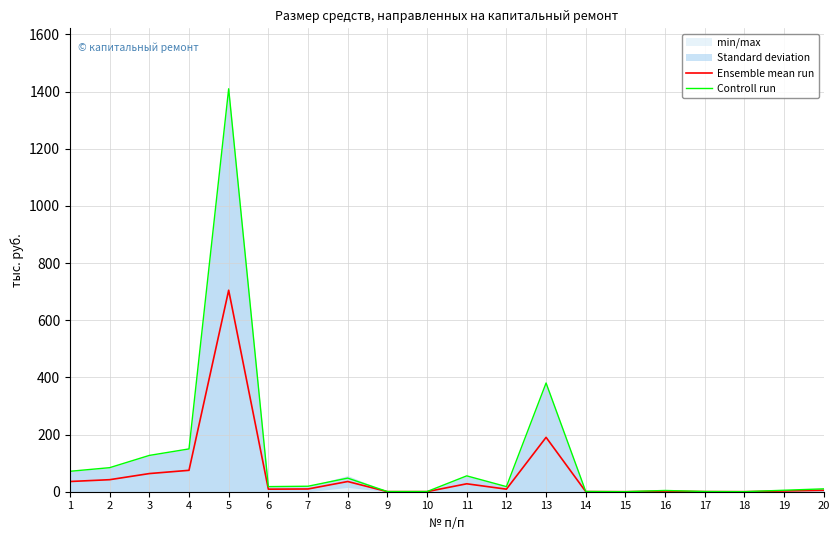

Rank the categories by Ensemble mean run value from highest to lowest.

5, 13, 4, 3, 2, 1, 8, 11, 7, 12, 6, 20, 19, 16, 14, 17, 10, 9, 18, 15